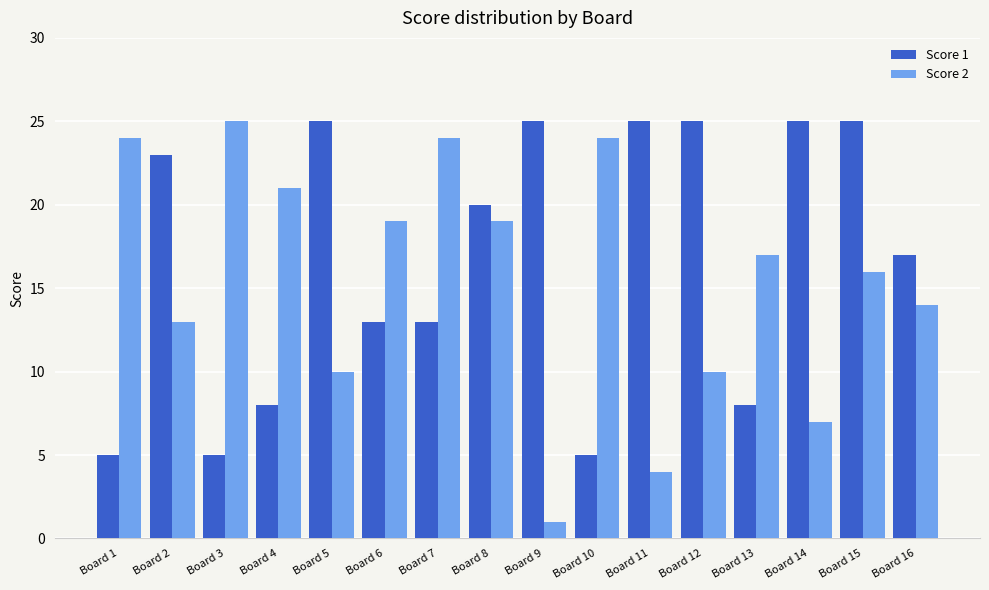

Where is Score 2 nearest to the value 13?

Board 2